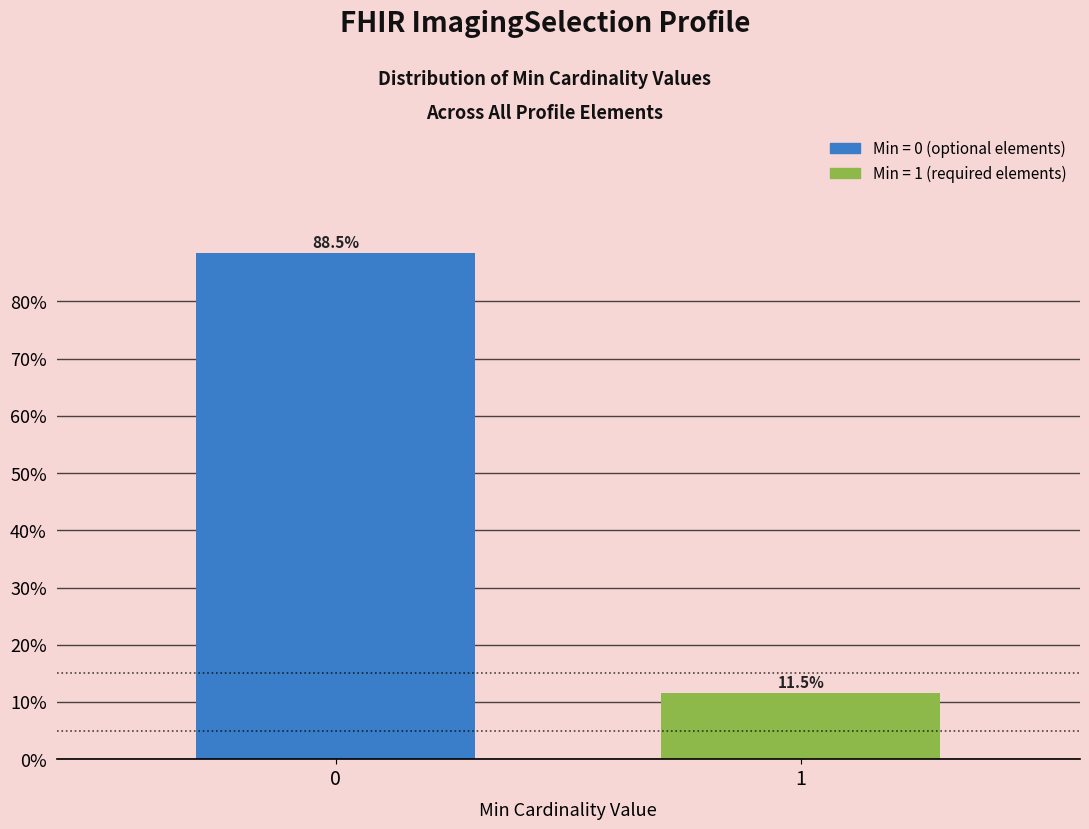

Reading left to right, transcribe all the data shown in this chart.

0=88.5	1=11.5